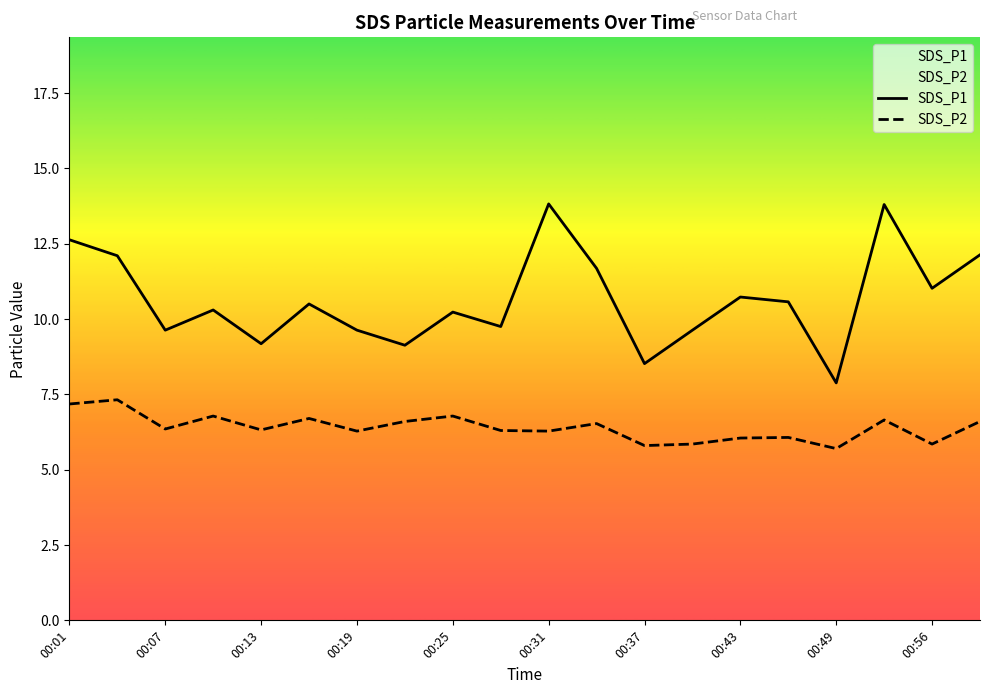

What are all the series names shown in the legend?

SDS_P1, SDS_P2